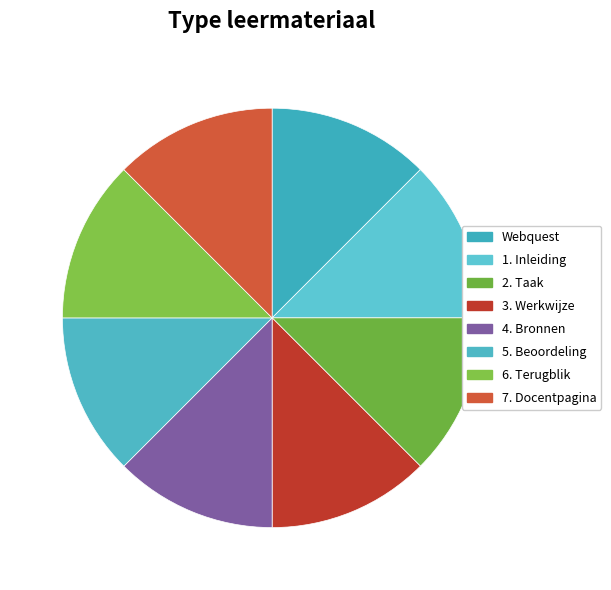

Rank the categories by value from lowest to highest.

Webquest, 1. Inleiding, 2. Taak, 3. Werkwijze, 4. Bronnen, 5. Beoordeling, 6. Terugblik, 7. Docentpagina